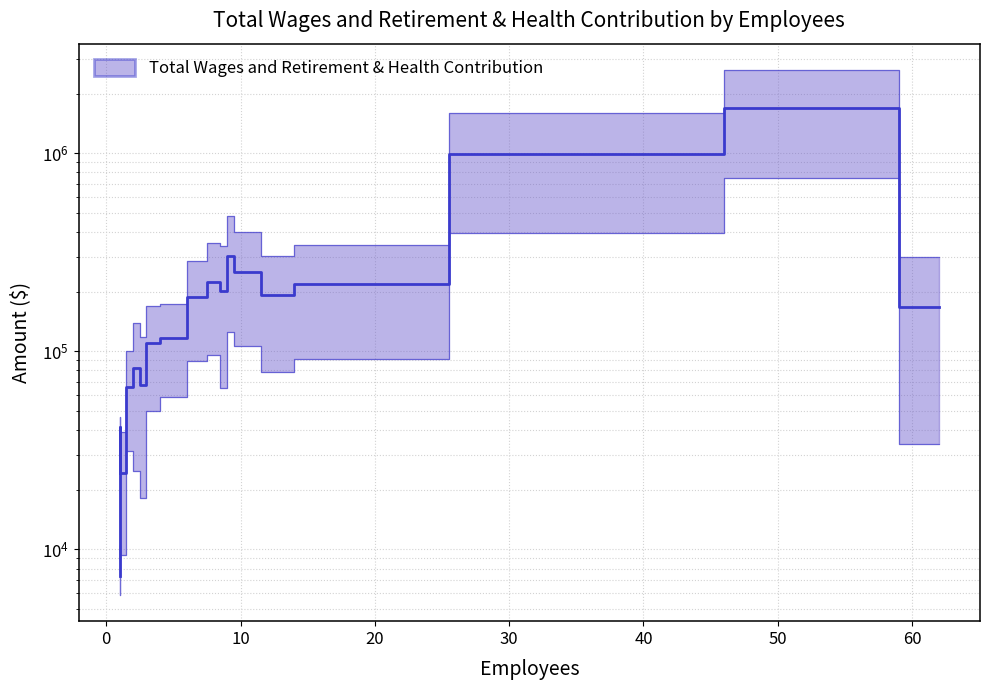

How many interior local valleys does the Median (Total Wages & Retirement mid) series have?

4